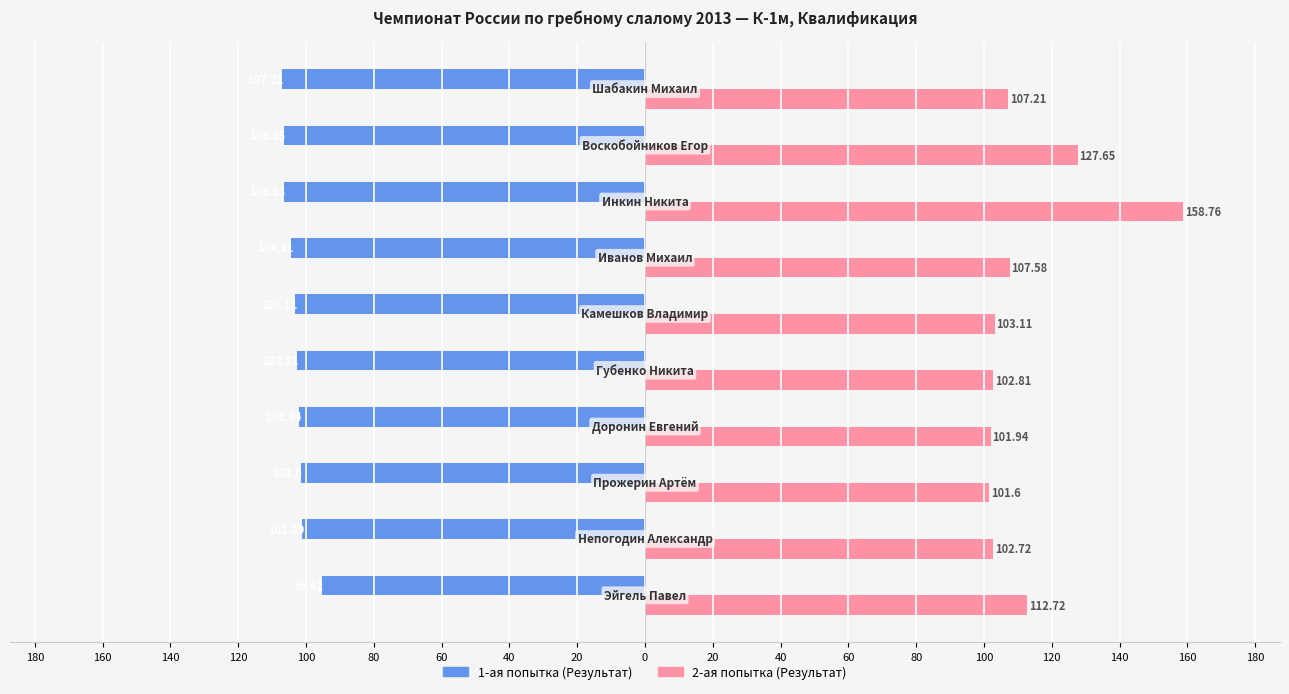

Which series has the largest range (max minus min)?

2-ая попытка (Результат)